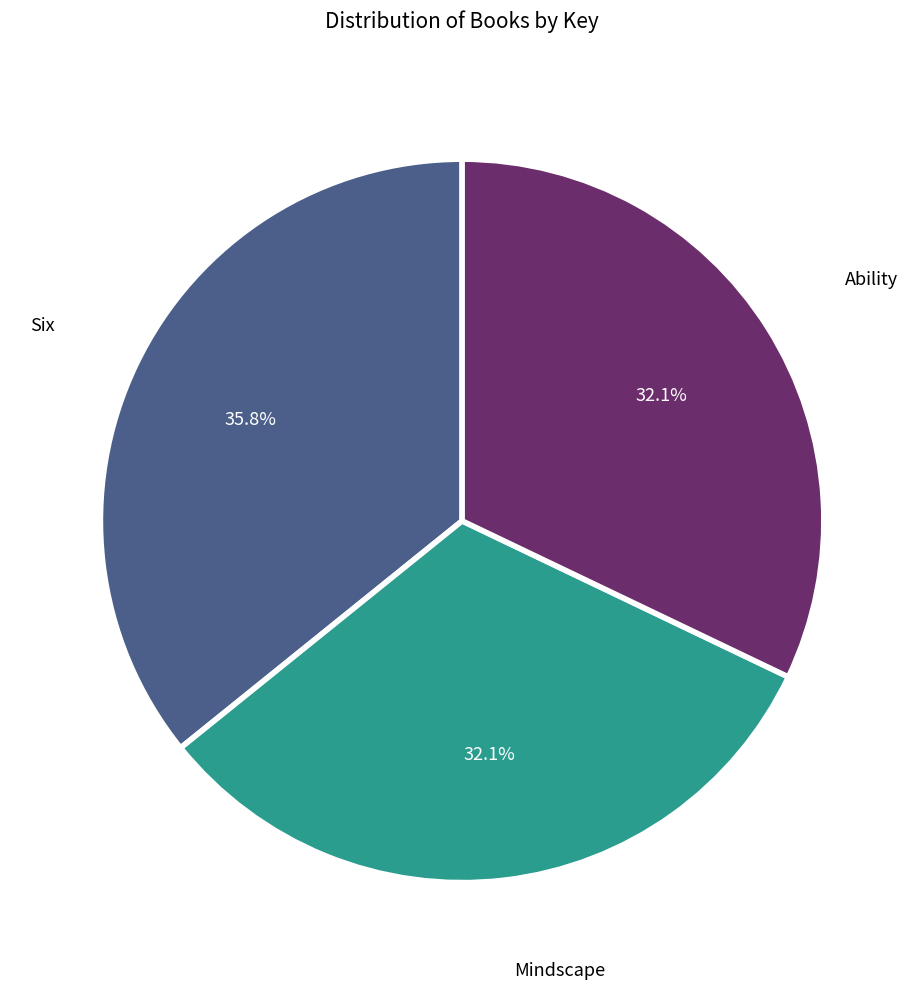

Is there any slice that represents more than half of the pie?

No